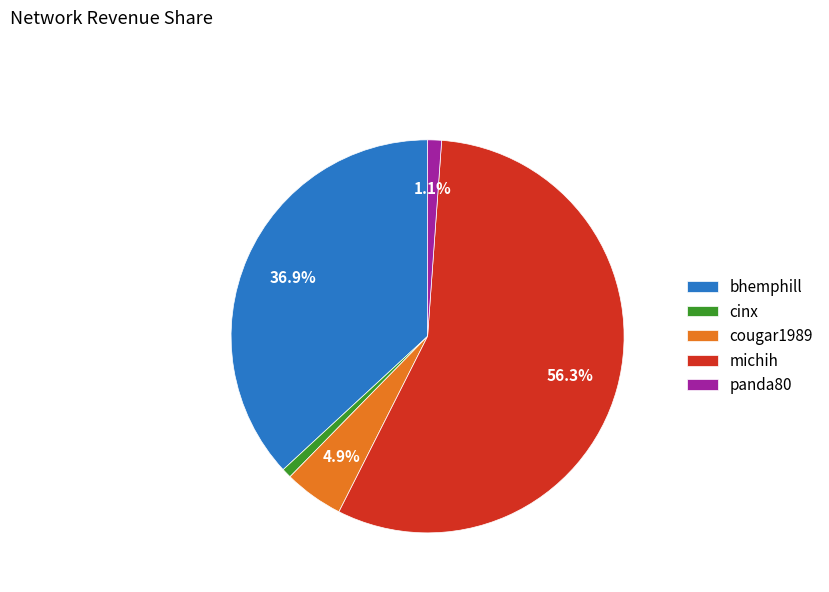

To the nearest percent, what percentage of the pie is bhemphill?

37%